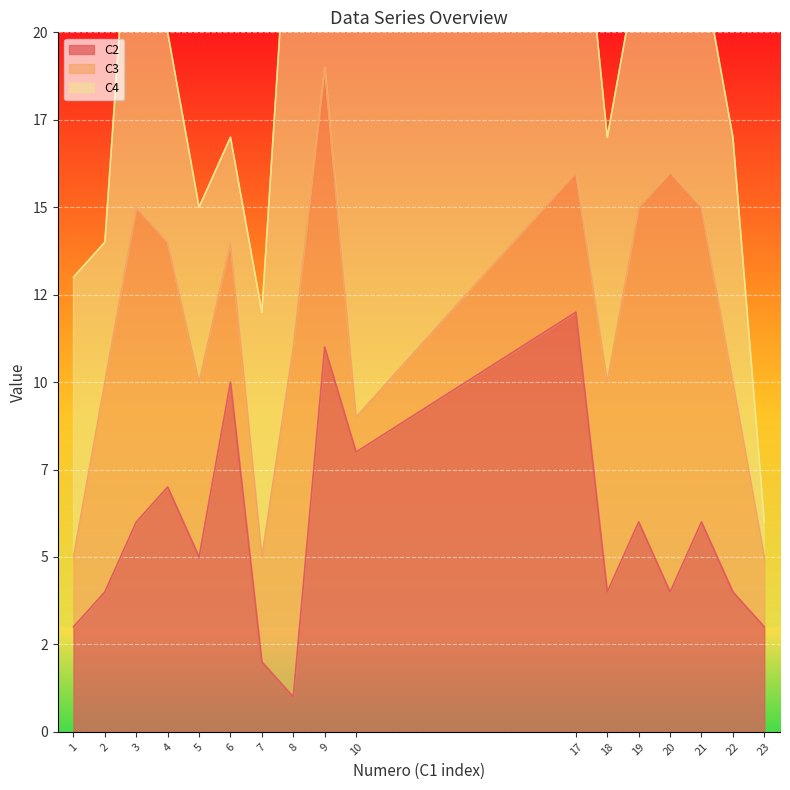

Which series has the largest total across all categories?

C4